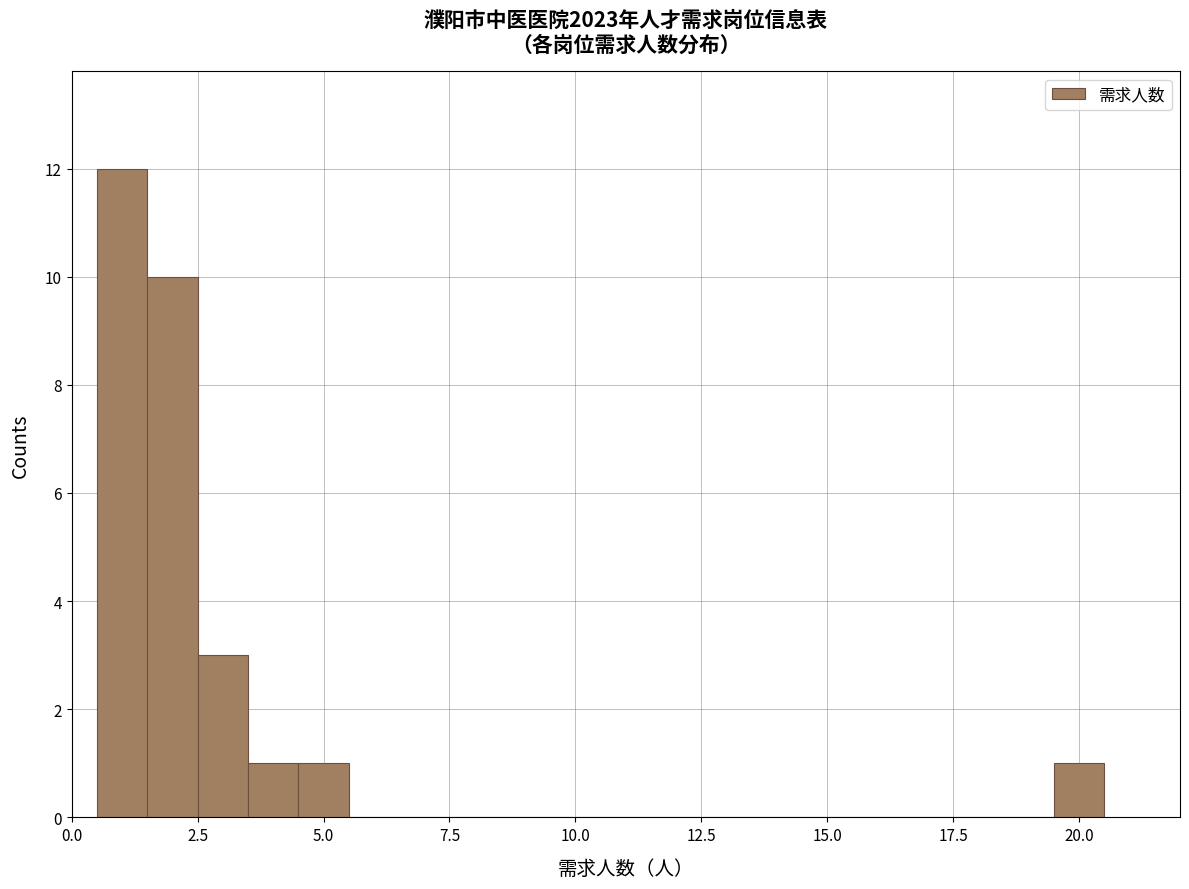

Read against the x-axis, roughly where is the centre of the tallest bar?

1.0